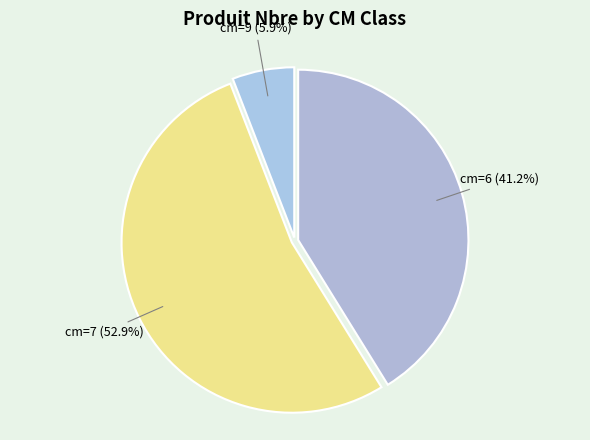

How many slices are in this pie chart?

3